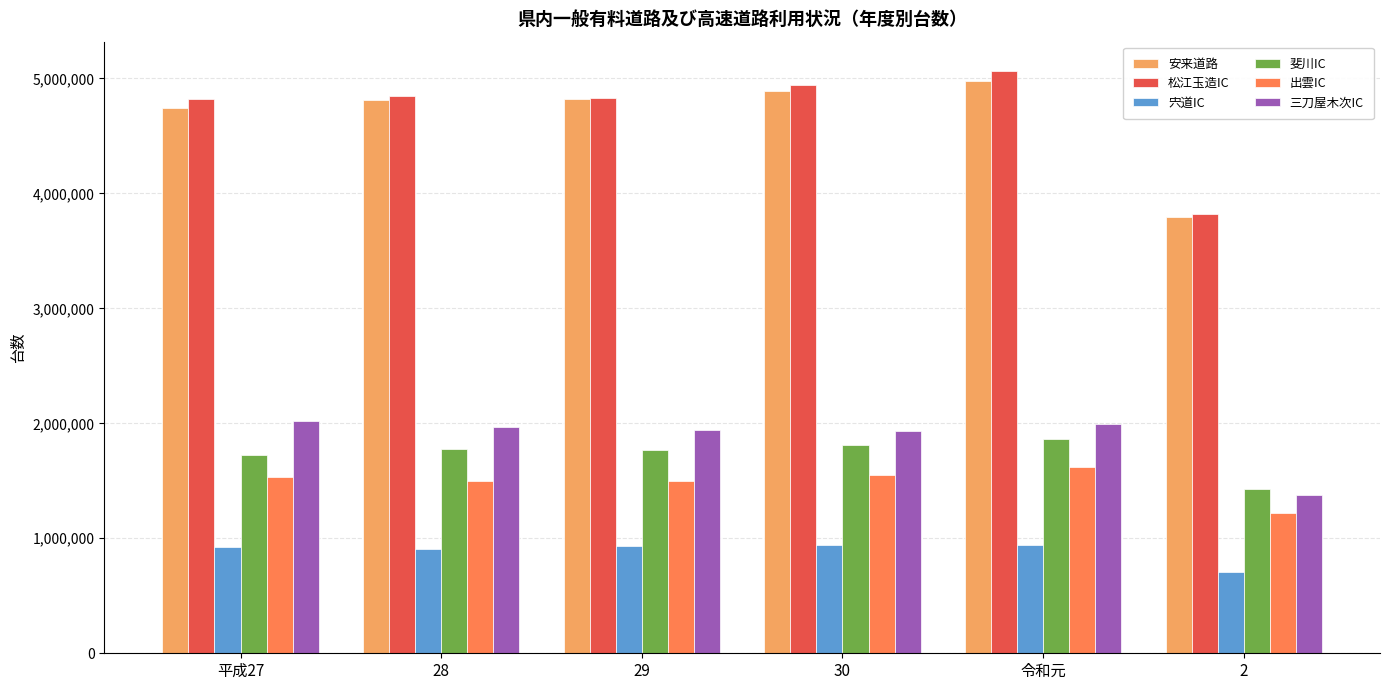

What is the difference between the maximum and second lowest values in the 斐川IC series?

136471